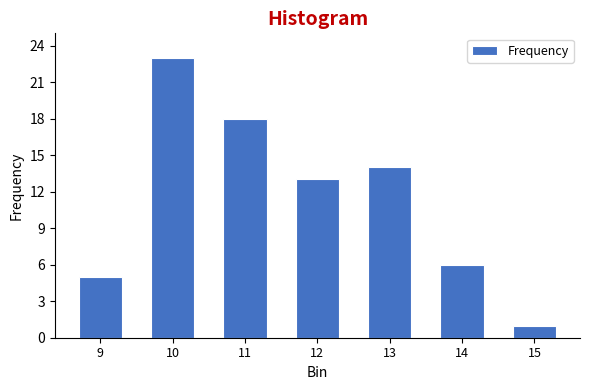

Reading right to left, transcribe all the data shown in this chart.

1	6	14	13	18	23	5